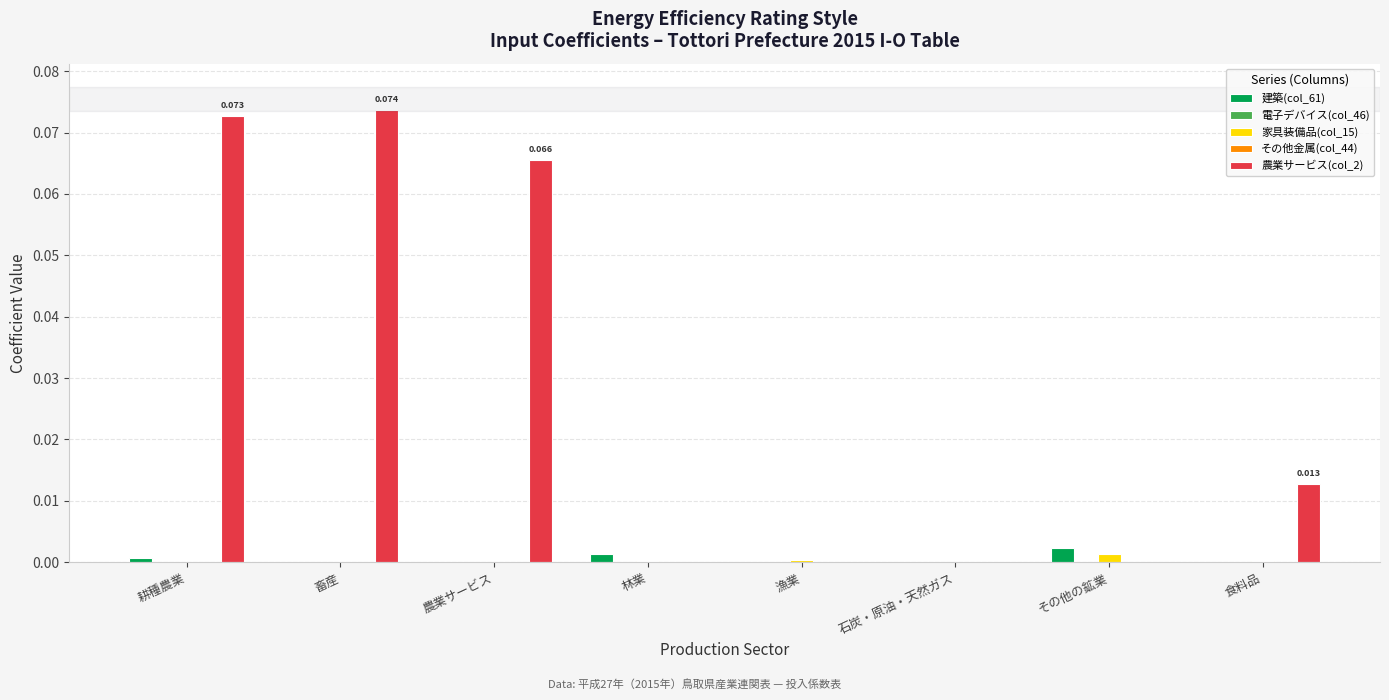

How many series are shown in this chart?

5